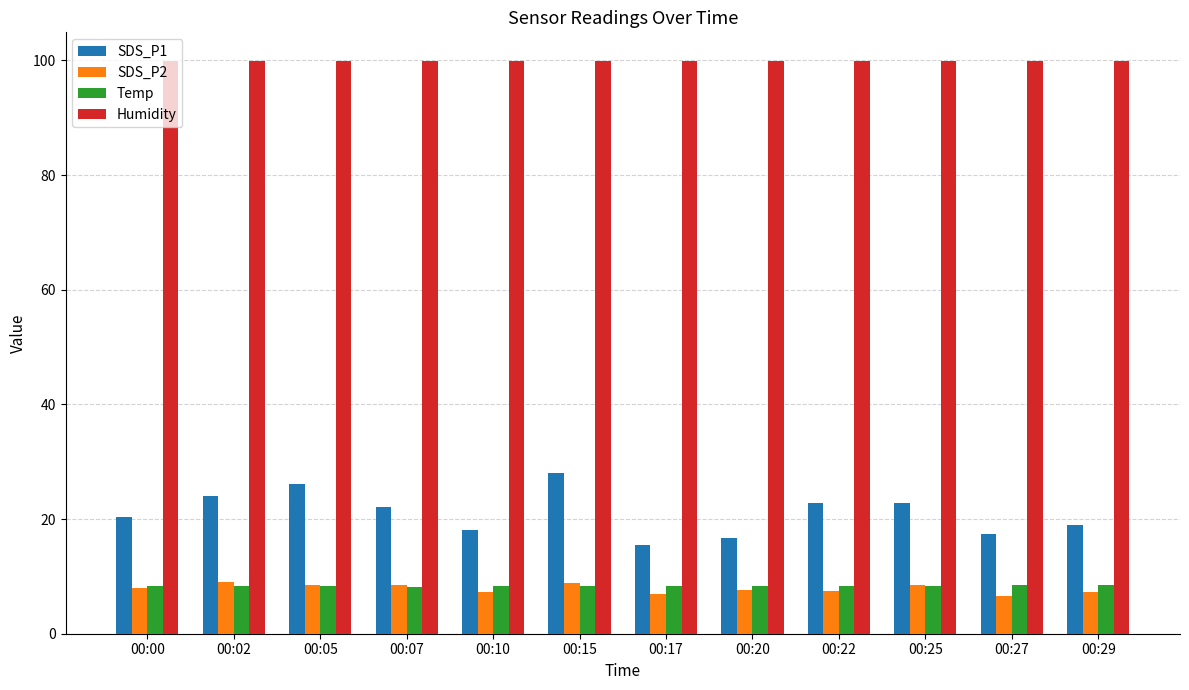

What is the smallest value displayed?

6.6